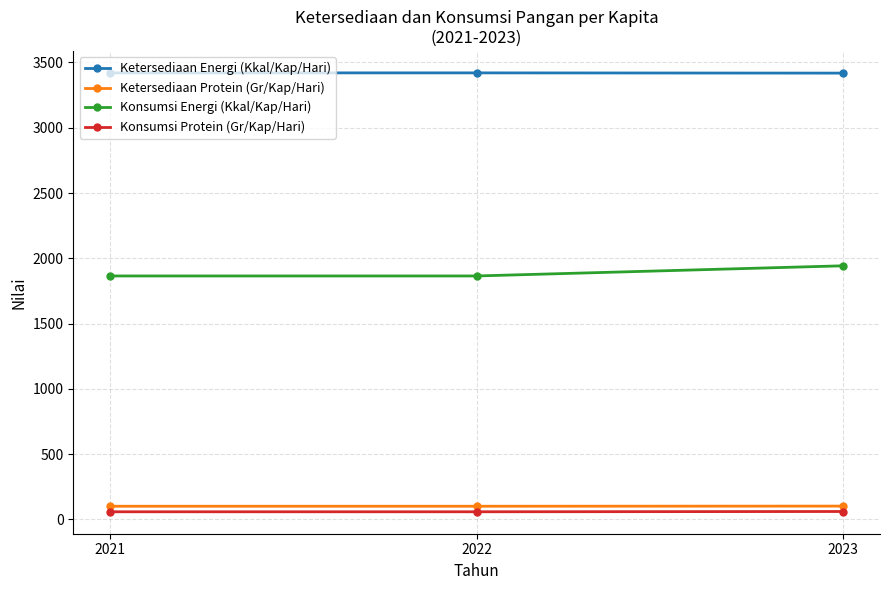

What is the greatest value displayed?

3420.0